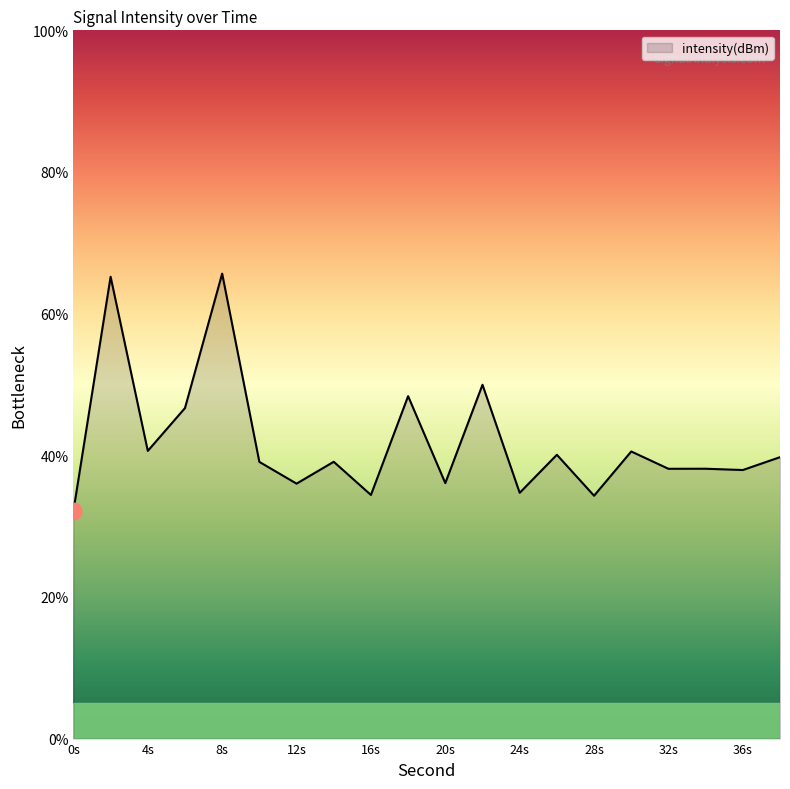

What is the greatest value displayed?

65.7